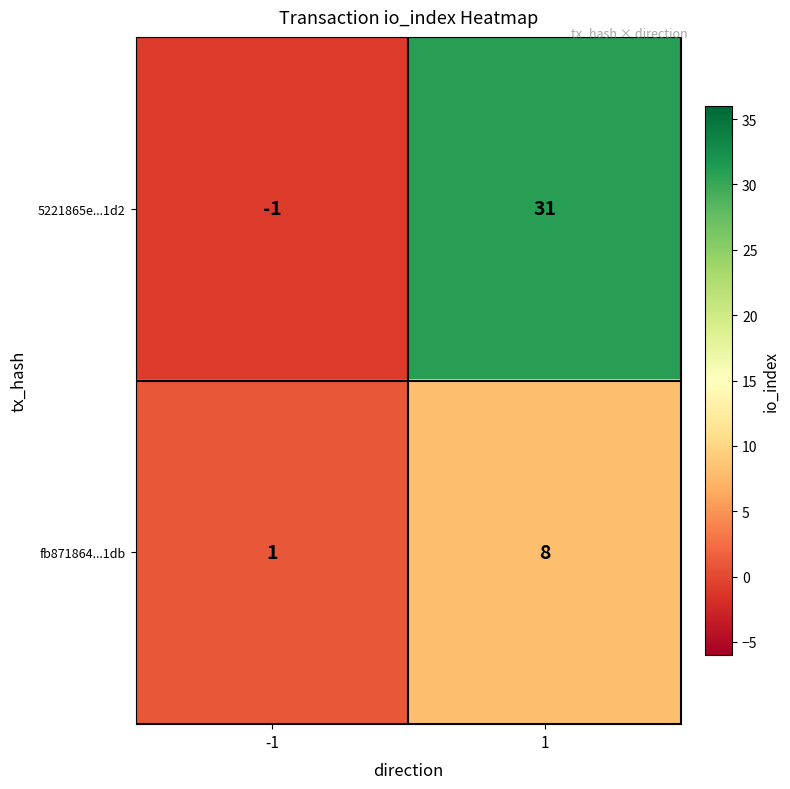

Which series has the largest range (max minus min)?

5221865e...1d2